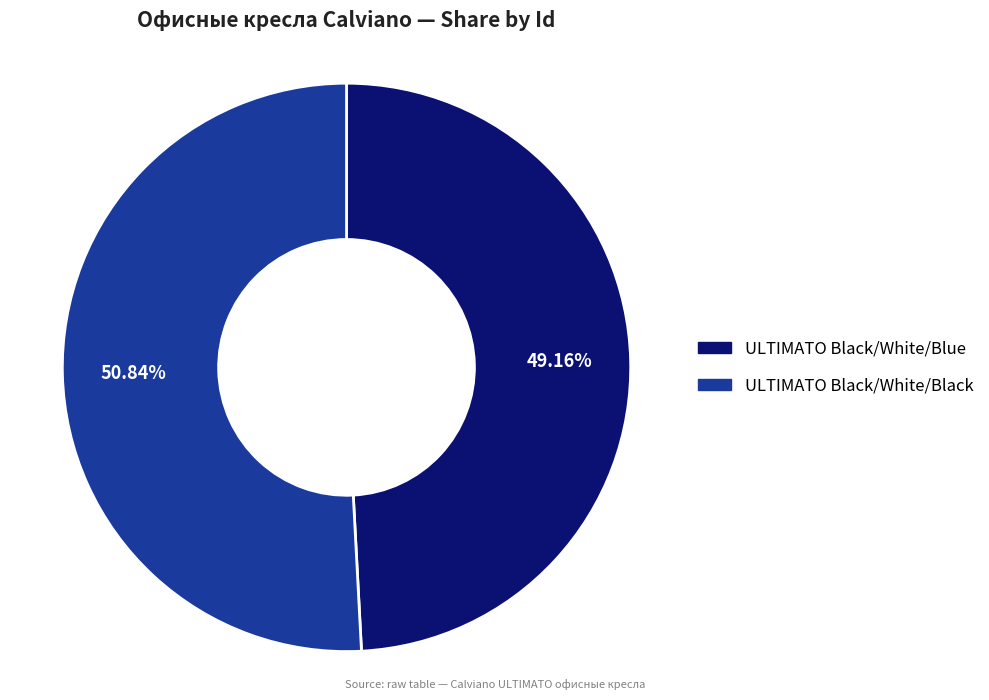

Approximately how many times larger is the value at ULTIMATO Black/White/Blue compared to ULTIMATO Black/White/Black?

1.0